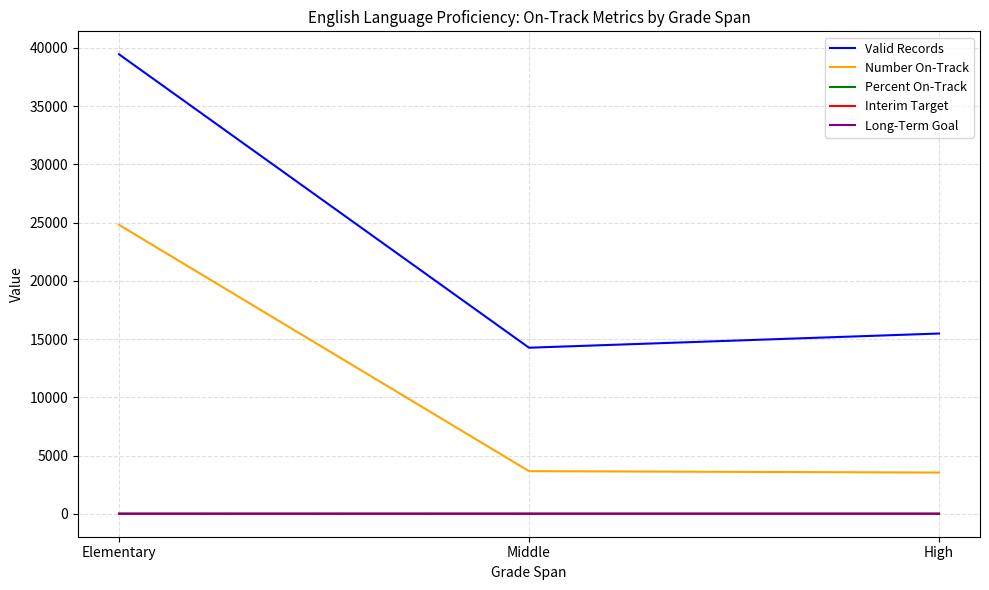

The value of Number On-Track at Elementary is 24803.0. True or false?

True